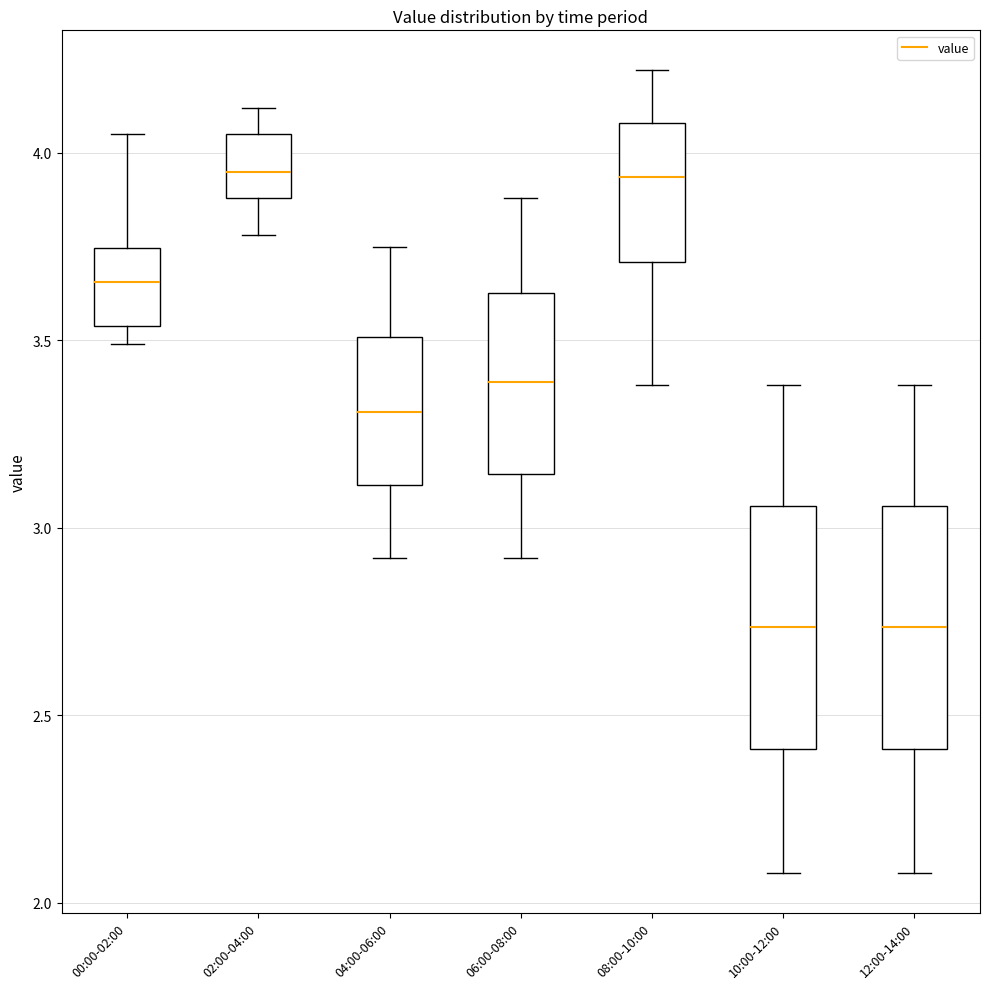

Where is the upper edge of the box for 12:00-14:00 on the y-axis? The values are not printed on the chart, so give them approximately, as read against the axis.

3.05